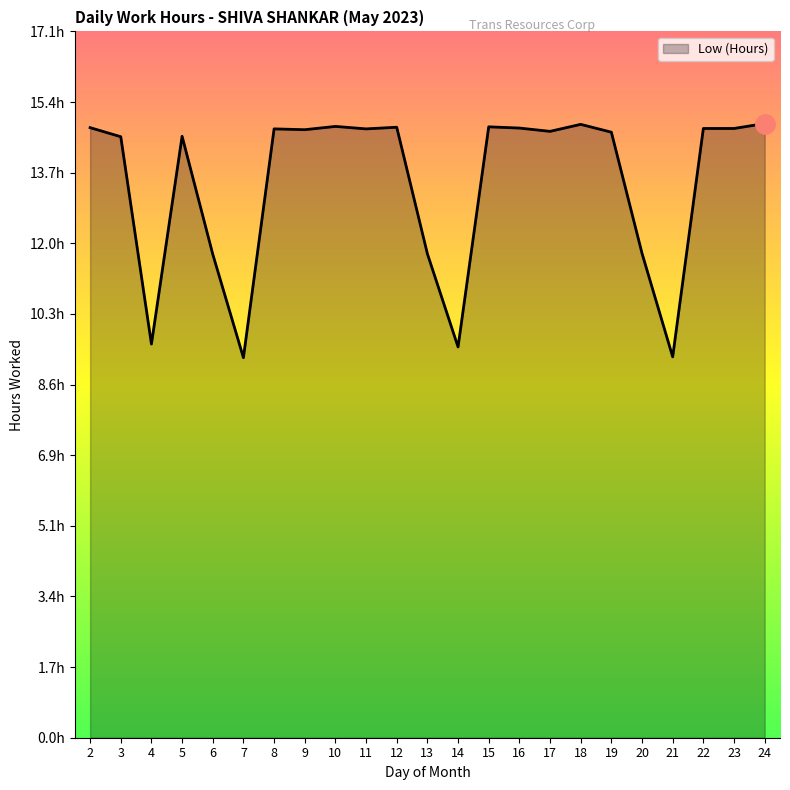

Does the chart display data point markers on the line(s)?

No